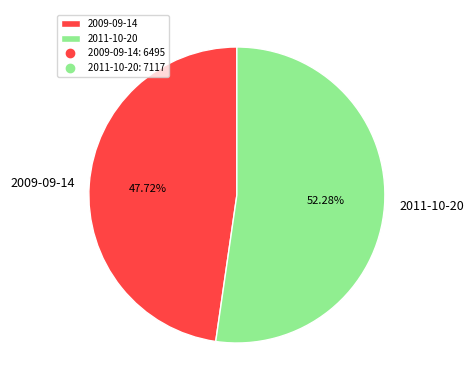

To the nearest percent, what is the difference between the 2009-09-14 and 2011-10-20 slice percentages?

5%